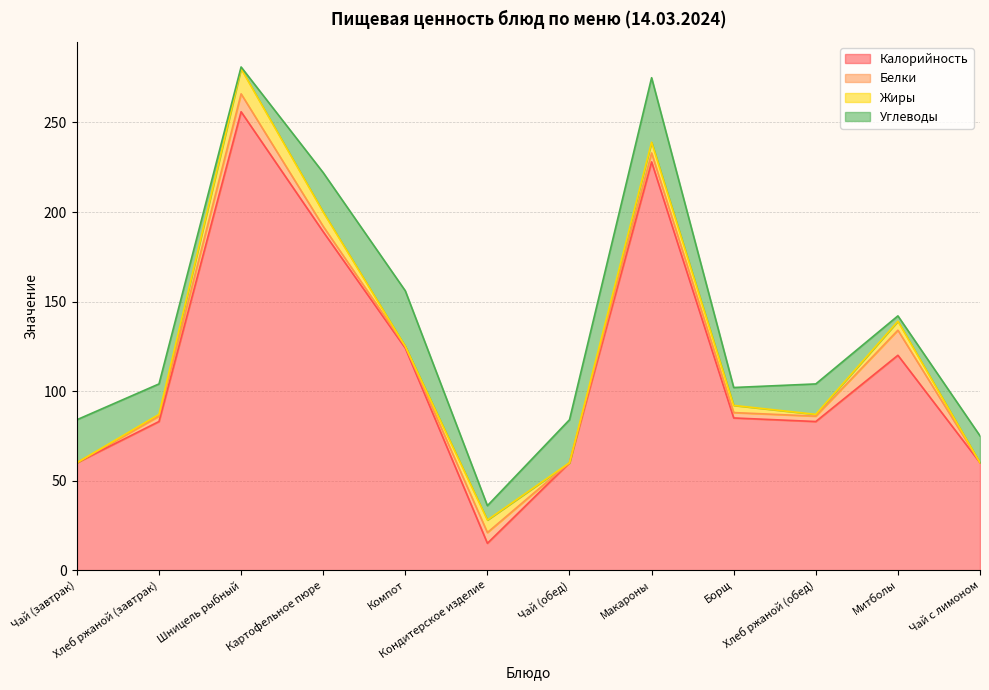

Reading left to right, extract all data points from this chart.

Калорийность: Чай (завтрак)=60	Хлеб ржаной (завтрак)=83	Шницель рыбный=256	Картофельное пюре=189	Компот=124	Кондитерское изделие=15	Чай (обед)=60	Макароны=228	Борщ=85	Хлеб ржаной (обед)=83	Митболы=120	Чай с лимоном=60
Белки: Чай (завтрак)=0	Хлеб ржаной (завтрак)=3	Шницель рыбный=10	Картофельное пюре=3	Компот=1	Кондитерское изделие=6	Чай (обед)=0	Макароны=5	Борщ=3	Хлеб ржаной (обед)=3	Митболы=14	Чай с лимоном=0
Жиры: Чай (завтрак)=0	Хлеб ржаной (завтрак)=1	Шницель рыбный=14	Картофельное пюре=8	Компот=0	Кондитерское изделие=7	Чай (обед)=0	Макароны=6	Борщ=4	Хлеб ржаной (обед)=1	Митболы=5	Чай с лимоном=0
Углеводы: Чай (завтрак)=24	Хлеб ржаной (завтрак)=17	Шницель рыбный=1	Картофельное пюре=22	Компот=31	Кондитерское изделие=8	Чай (обед)=24	Макароны=36	Борщ=10	Хлеб ржаной (обед)=17	Митболы=3	Чай с лимоном=15